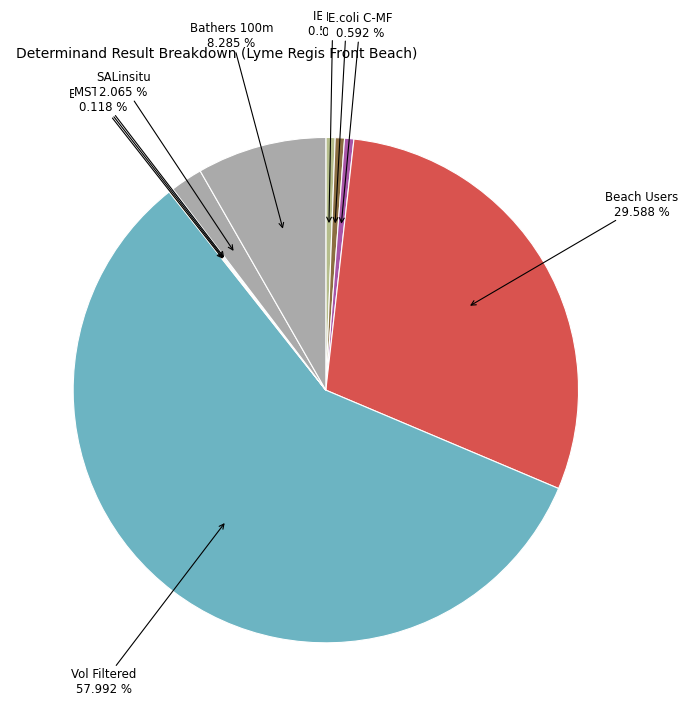

To the nearest percent, what portion does IE Conf represent?

1%